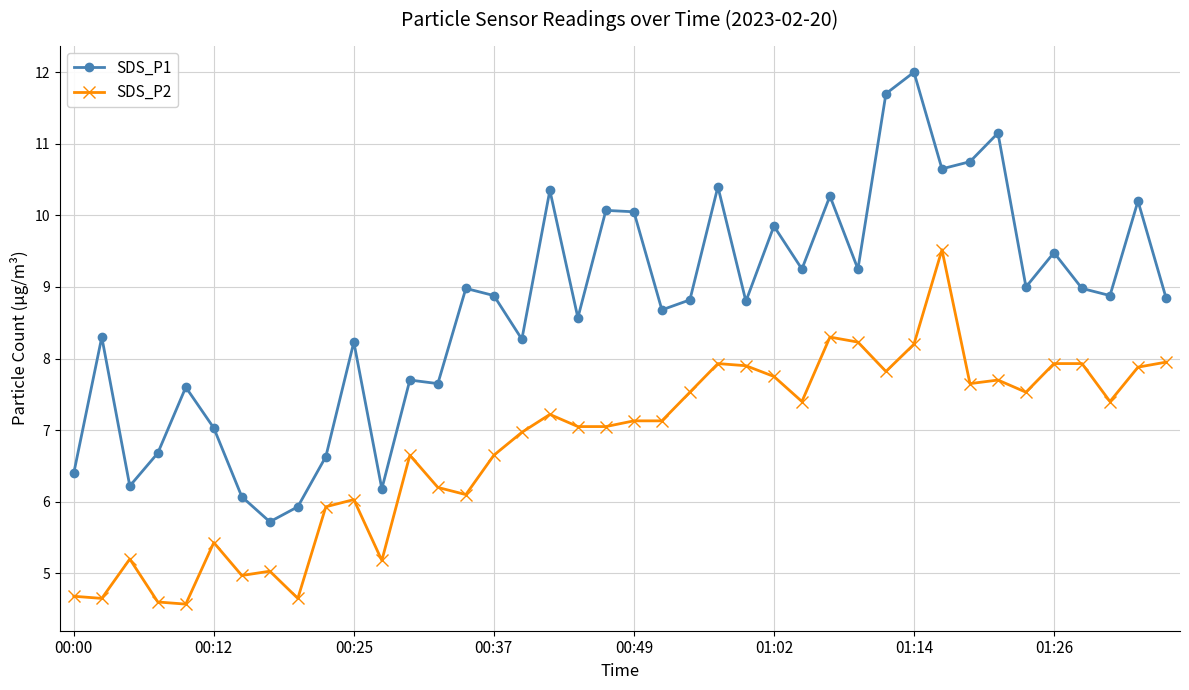

List the series in order of their overall mean, lowest first.

SDS_P2, SDS_P1